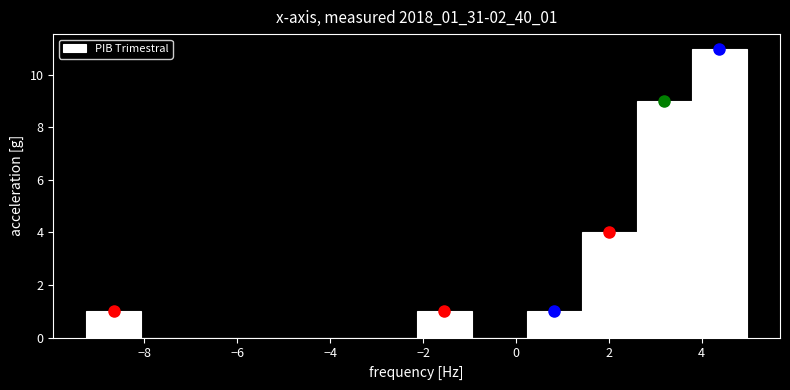

Reading left to right, transcribe this chart: for each bar, give the range it covers on the x-axis and its height. Neither the bar edges nor the heights are printed on the chart, so give them approximately, as read against the axes.

-9.2 to -8.0: 1
-8.0 to -6.8: 0
-6.8 to -5.6: 0
-5.6 to -4.6: 0
-4.6 to -3.4: 0
-3.4 to -2.2: 0
-2.2 to -1.0: 1
-1.0 to 0.2: 0
0.2 to 1.4: 1
1.4 to 2.6: 4
2.6 to 3.8: 9
3.8 to 5.0: 11